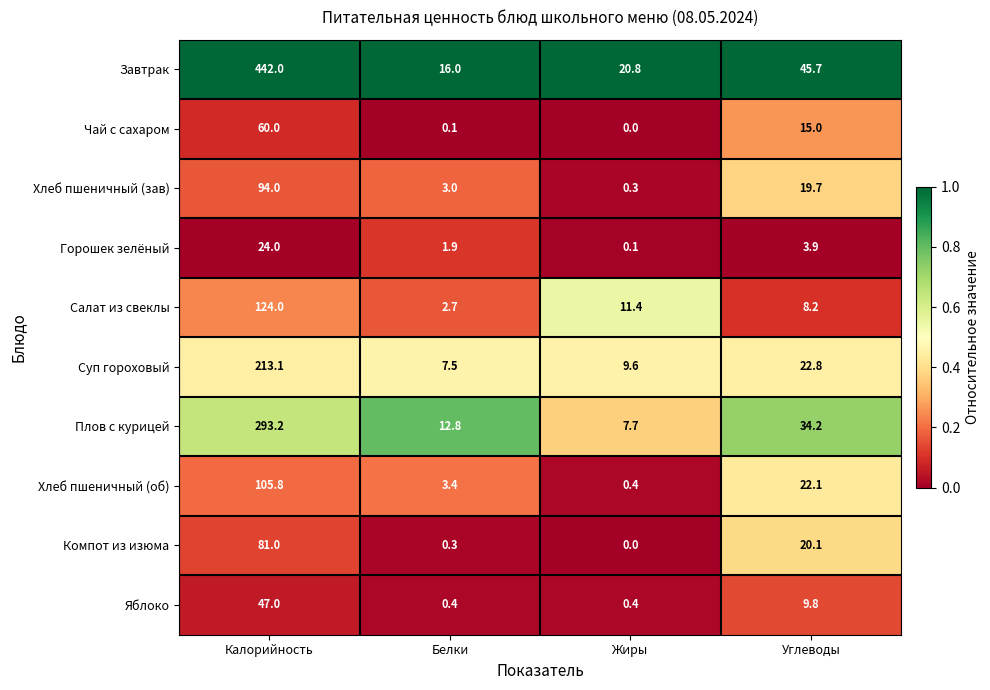

At which label is Суп гороховый closest to 110?

Углеводы